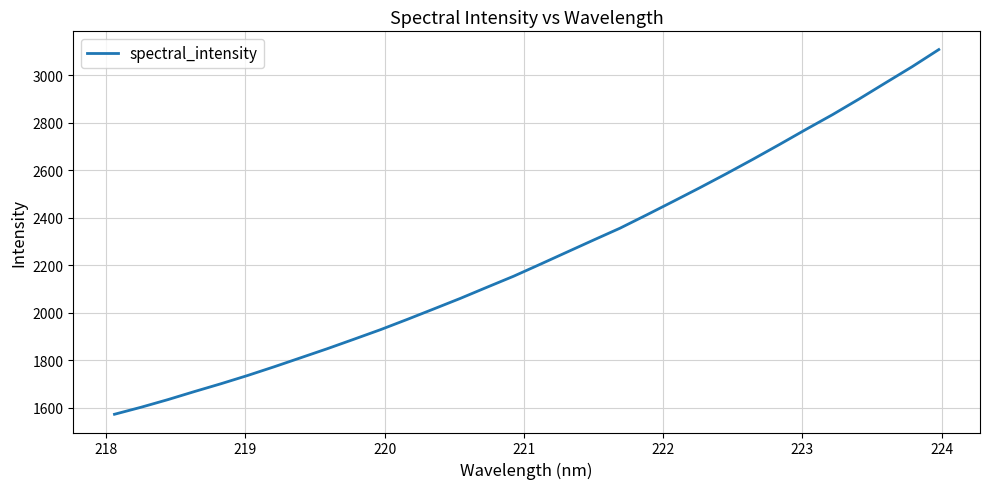

What is the maximum value shown in the chart?

3108.1